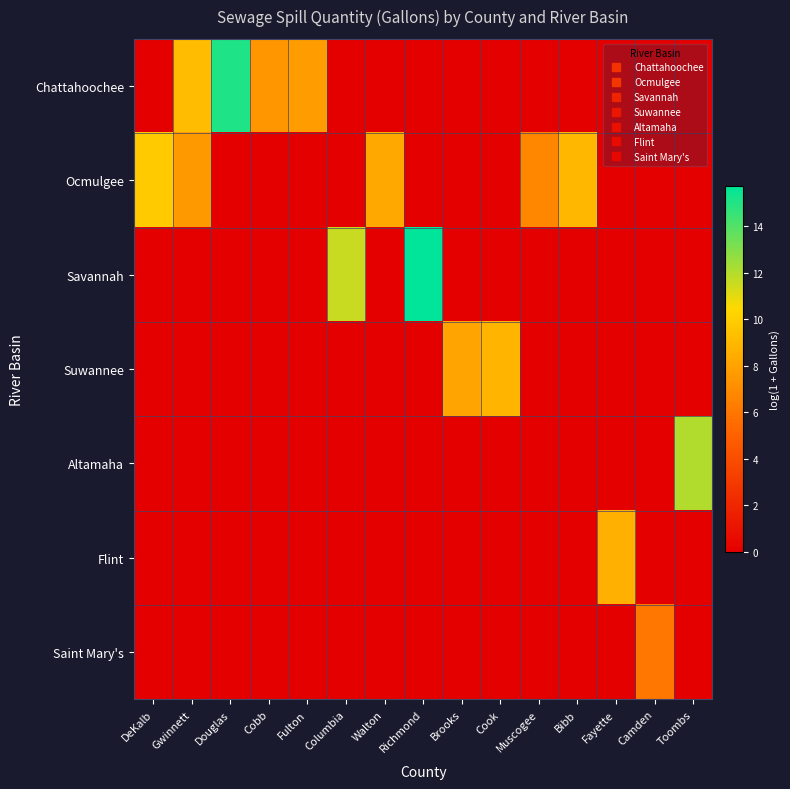

Reading left to right, what are all the values shown in this chart?

Chattahoochee: DeKalb=0.0	Gwinnett=9.2	Douglas=15.1	Cobb=7.4	Fulton=7.7	Columbia=0.0	Walton=0.0	Richmond=0.0	Brooks=0.0	Cook=0.0	Muscogee=0.0	Bibb=0.0	Fayette=0.0	Camden=0.0	Toombs=0.0
Ocmulgee: DeKalb=9.8	Gwinnett=7.6	Douglas=0.0	Cobb=0.0	Fulton=0.0	Columbia=0.0	Walton=8.2	Richmond=0.0	Brooks=0.0	Cook=0.0	Muscogee=6.8	Bibb=8.9	Fayette=0.0	Camden=0.0	Toombs=0.0
Savannah: DeKalb=0.0	Gwinnett=0.0	Douglas=0.0	Cobb=0.0	Fulton=0.0	Columbia=11.6	Walton=0.0	Richmond=15.7	Brooks=0.0	Cook=0.0	Muscogee=0.0	Bibb=0.0	Fayette=0.0	Camden=0.0	Toombs=0.0
Suwannee: DeKalb=0.0	Gwinnett=0.0	Douglas=0.0	Cobb=0.0	Fulton=0.0	Columbia=0.0	Walton=0.0	Richmond=0.0	Brooks=8.1	Cook=8.8	Muscogee=0.0	Bibb=0.0	Fayette=0.0	Camden=0.0	Toombs=0.0
Altamaha: DeKalb=0.0	Gwinnett=0.0	Douglas=0.0	Cobb=0.0	Fulton=0.0	Columbia=0.0	Walton=0.0	Richmond=0.0	Brooks=0.0	Cook=0.0	Muscogee=0.0	Bibb=0.0	Fayette=0.0	Camden=0.0	Toombs=12.1
Flint: DeKalb=0.0	Gwinnett=0.0	Douglas=0.0	Cobb=0.0	Fulton=0.0	Columbia=0.0	Walton=0.0	Richmond=0.0	Brooks=0.0	Cook=0.0	Muscogee=0.0	Bibb=0.0	Fayette=8.6	Camden=0.0	Toombs=0.0
Saint Mary's: DeKalb=0.0	Gwinnett=0.0	Douglas=0.0	Cobb=0.0	Fulton=0.0	Columbia=0.0	Walton=0.0	Richmond=0.0	Brooks=0.0	Cook=0.0	Muscogee=0.0	Bibb=0.0	Fayette=0.0	Camden=6.0	Toombs=0.0